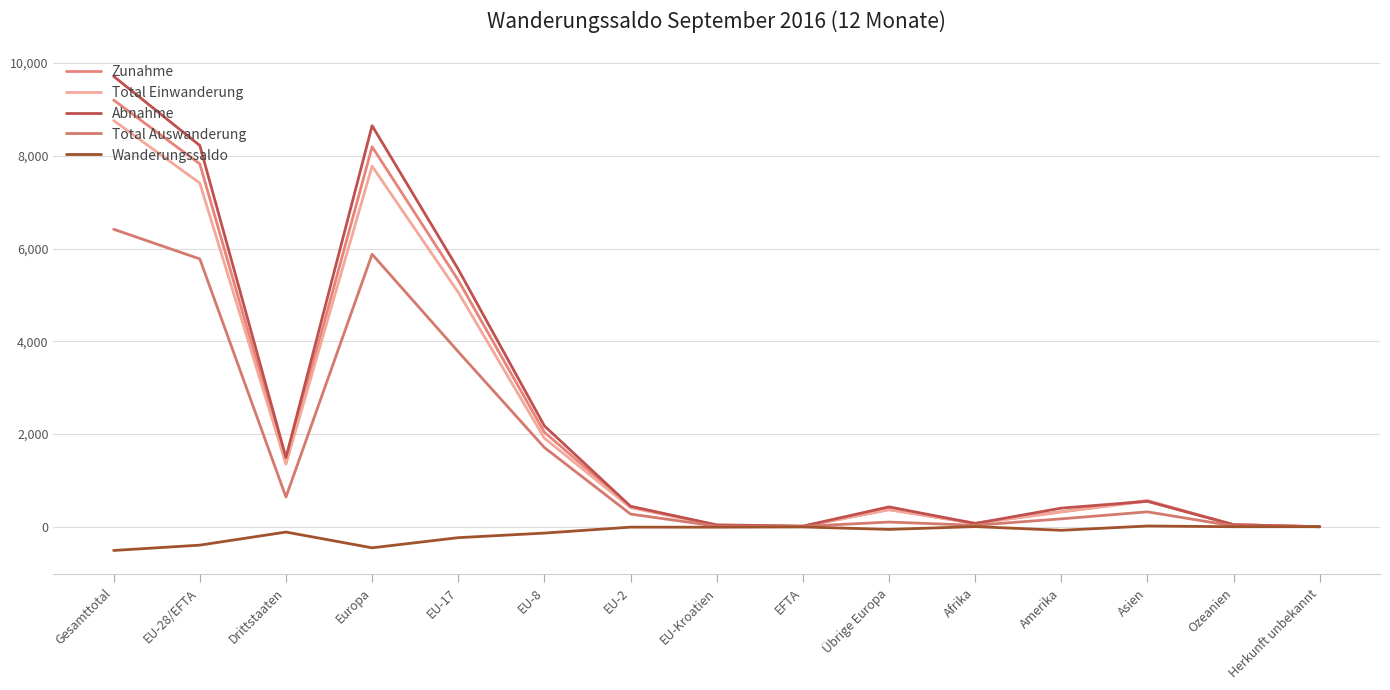

What value does the Total Einwanderung series have at Gesamttotal?

8761